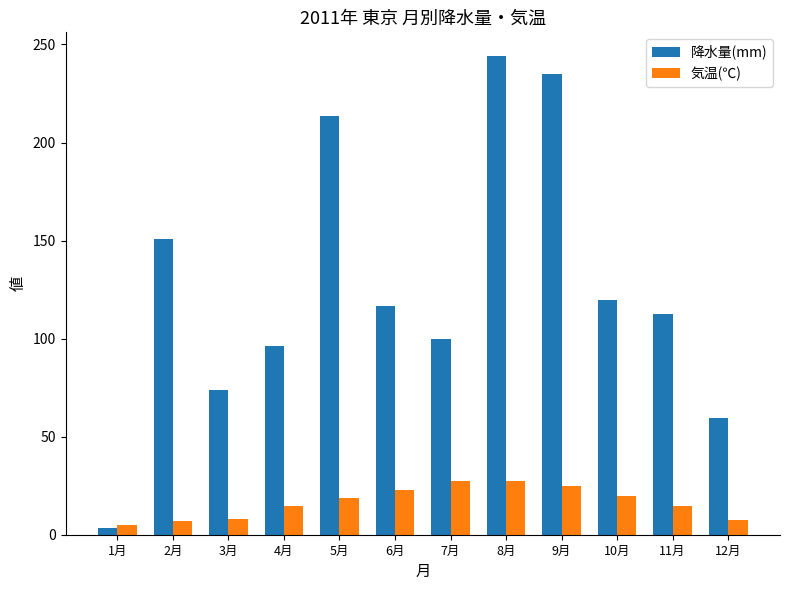

Between 2月 and 10月, which series saw the biggest shift?

降水量(mm)